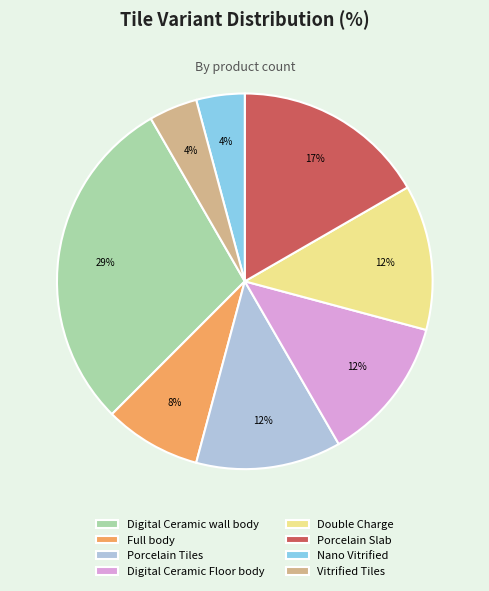

Does any single category account for the majority?

No